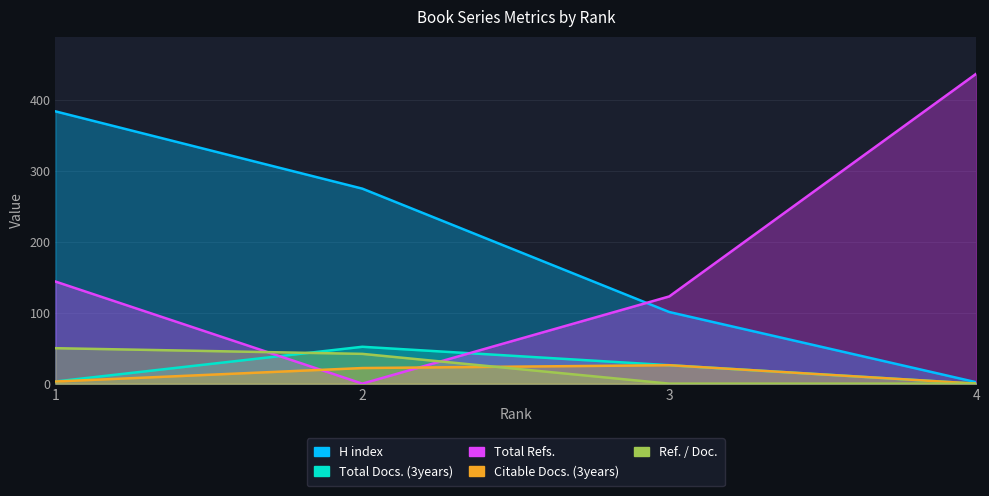

Which has a higher value, 4 or 1?

1